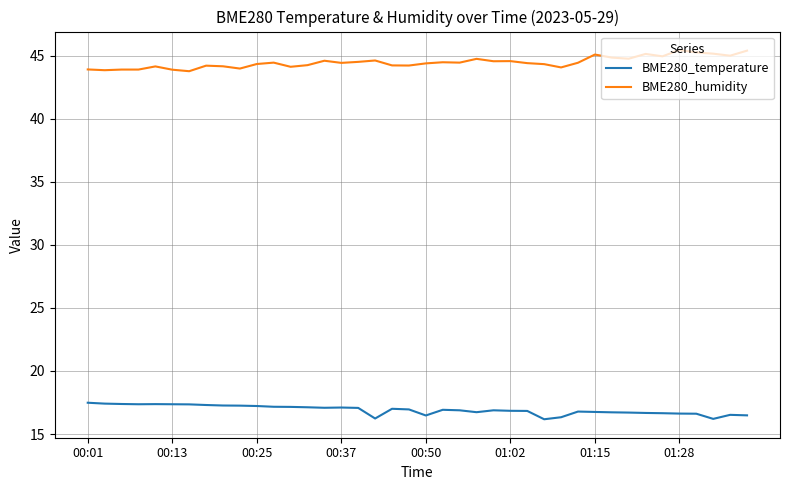

List the series in order of their peak value, lowest first.

BME280_temperature, BME280_humidity